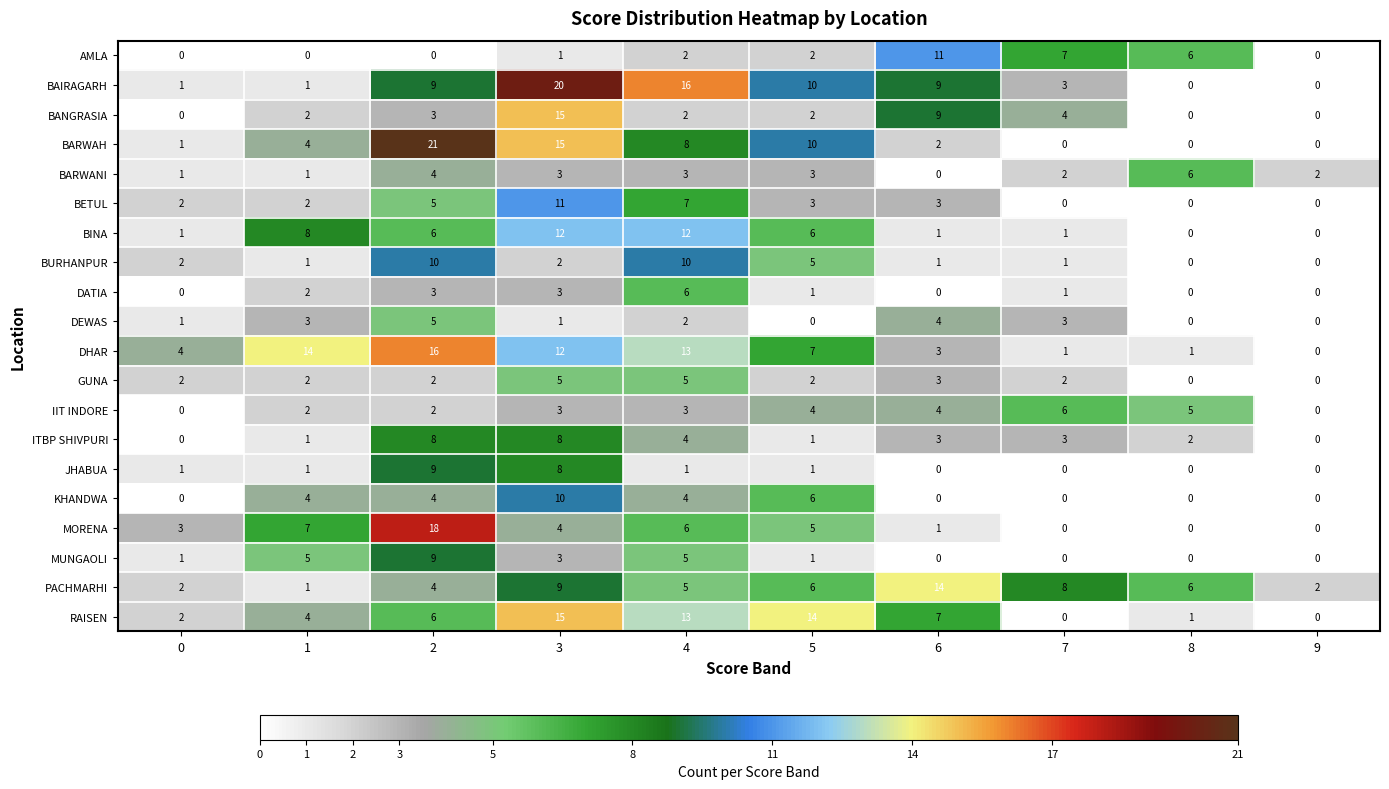

Is the value of BAIRAGARH at 2 greater than the value of GUNA at 5?

Yes